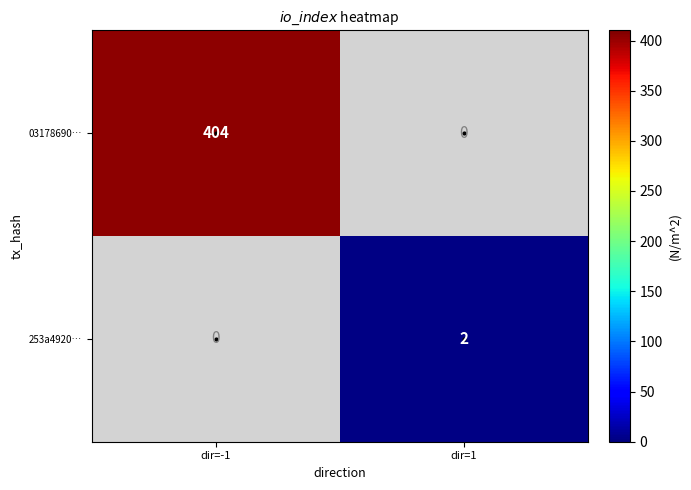

The 03178690… series shows 250 at dir=-1. True or false?

False